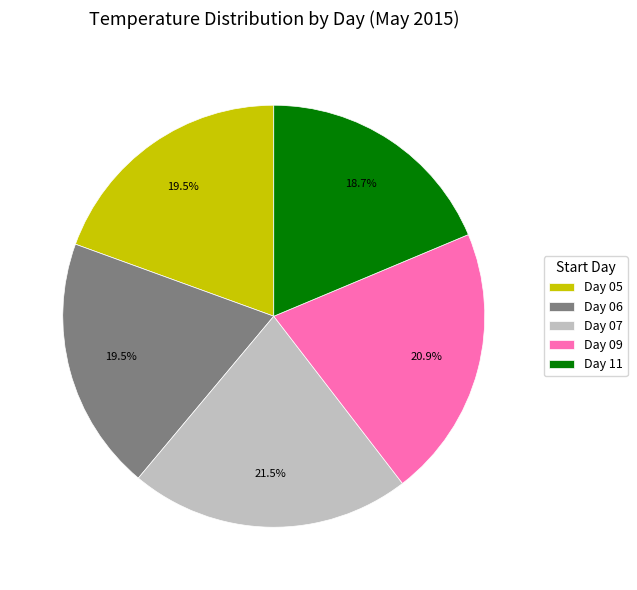

What is the ratio of the value at Day 06 to the value at Day 11?

1.0